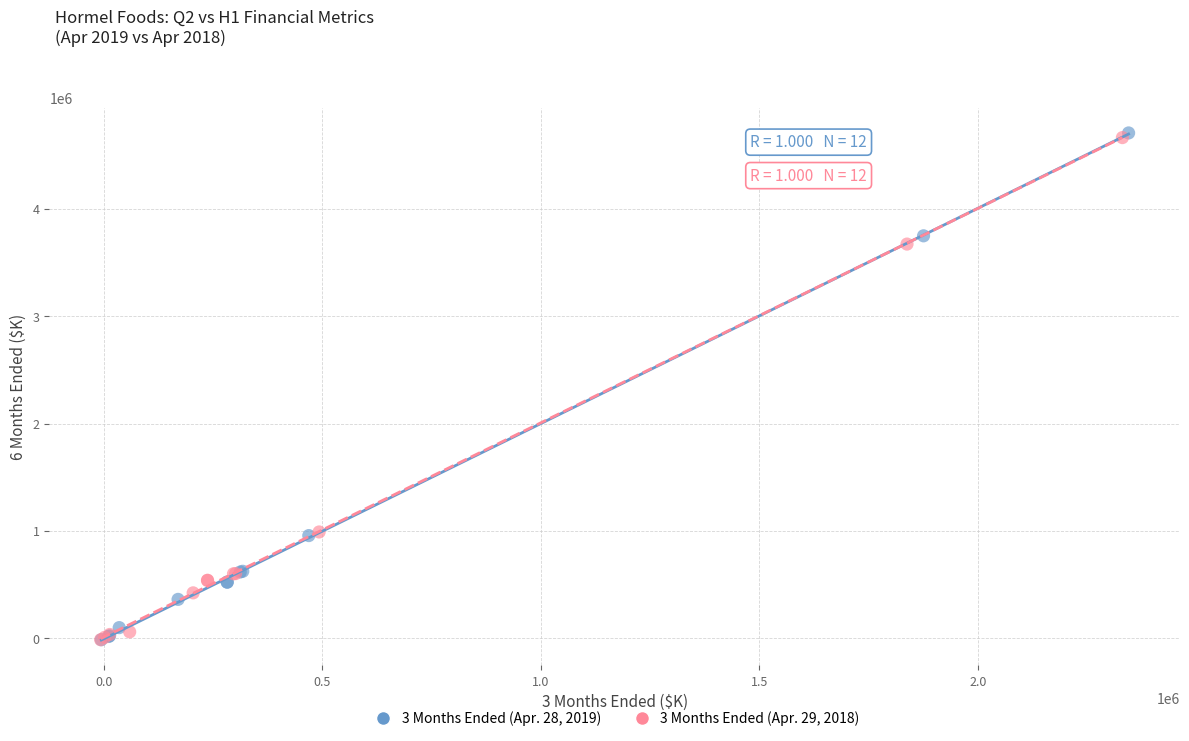

Which series has the largest Y range (max minus min)?

3 Months Ended (Apr. 28, 2019)